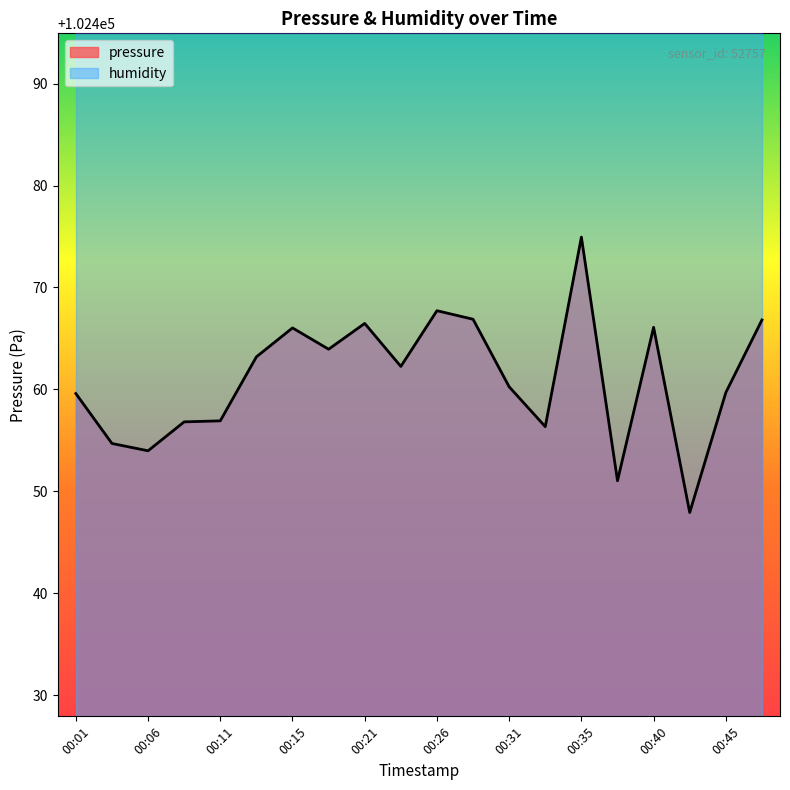

What is the sum of all values?

2049221.5